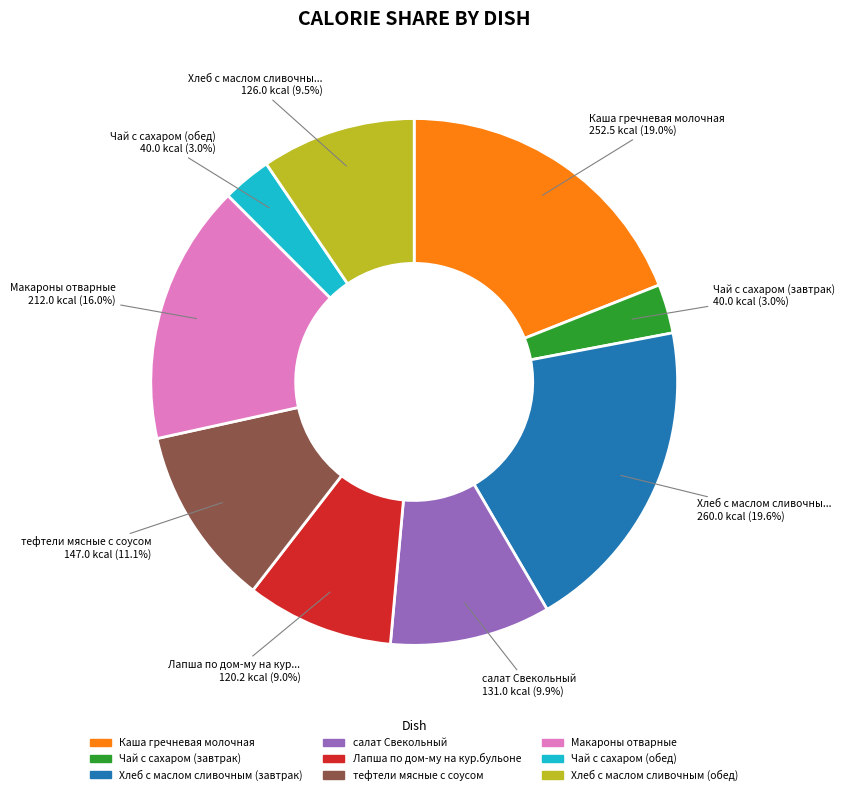

Which has a higher value, Чай с сахаром (обед) or Лапша по дом-му на кур.бульоне?

Лапша по дом-му на кур.бульоне